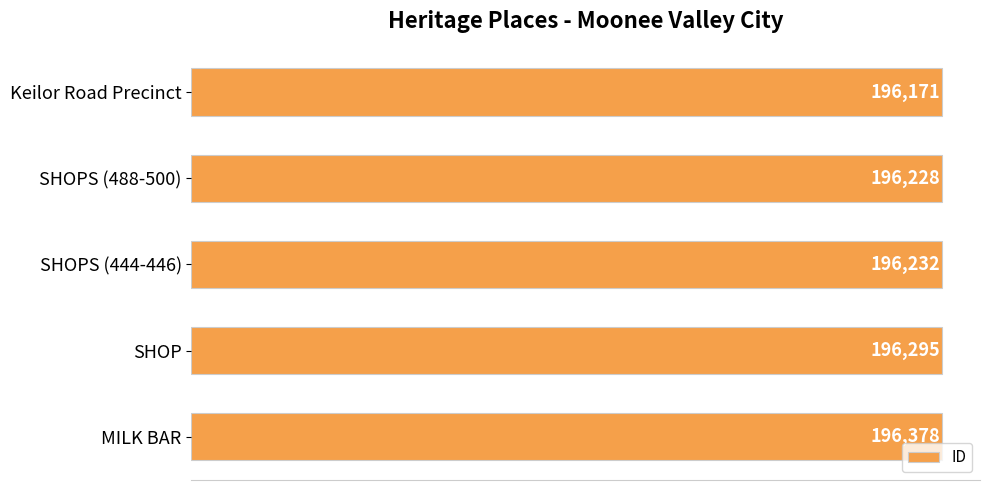

The value at SHOPS (444-446) is 288247. True or false?

False